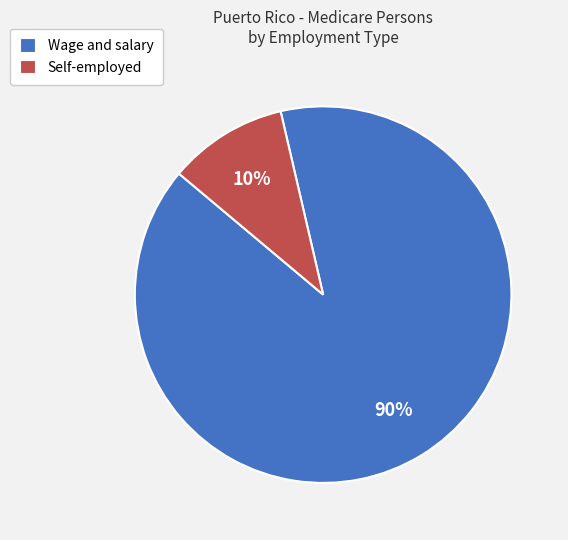

The Self-employed slice represents 10% of the pie. True or false?

True